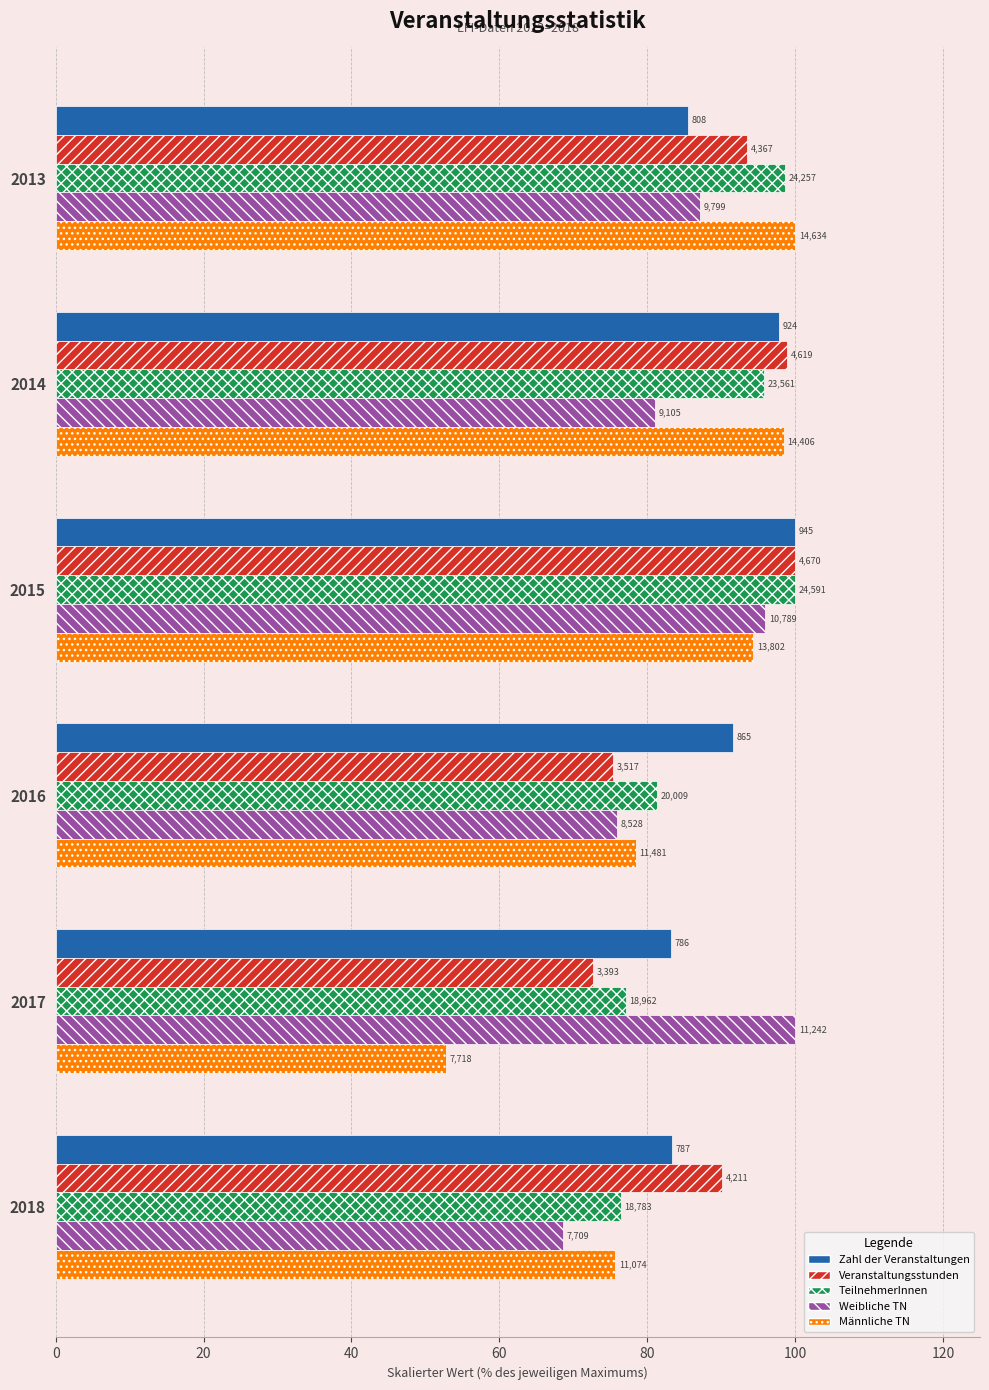

List the series in order of their peak value, lowest first.

Zahl der Veranstaltungen, Veranstaltungsstunden, TeilnehmerInnen, Weibliche TN, Männliche TN